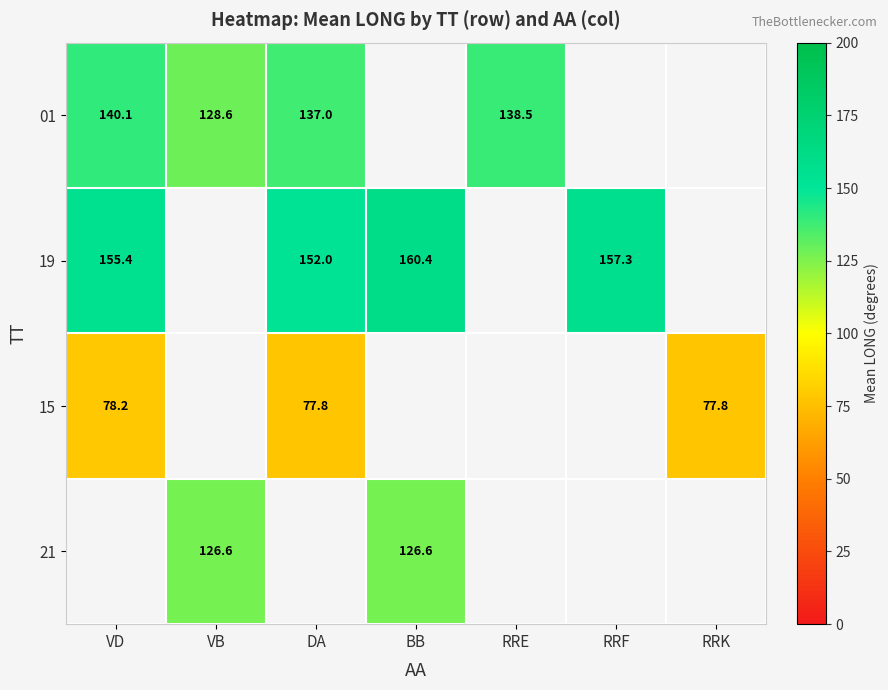

Which has a higher value, RRE or VB?

RRE